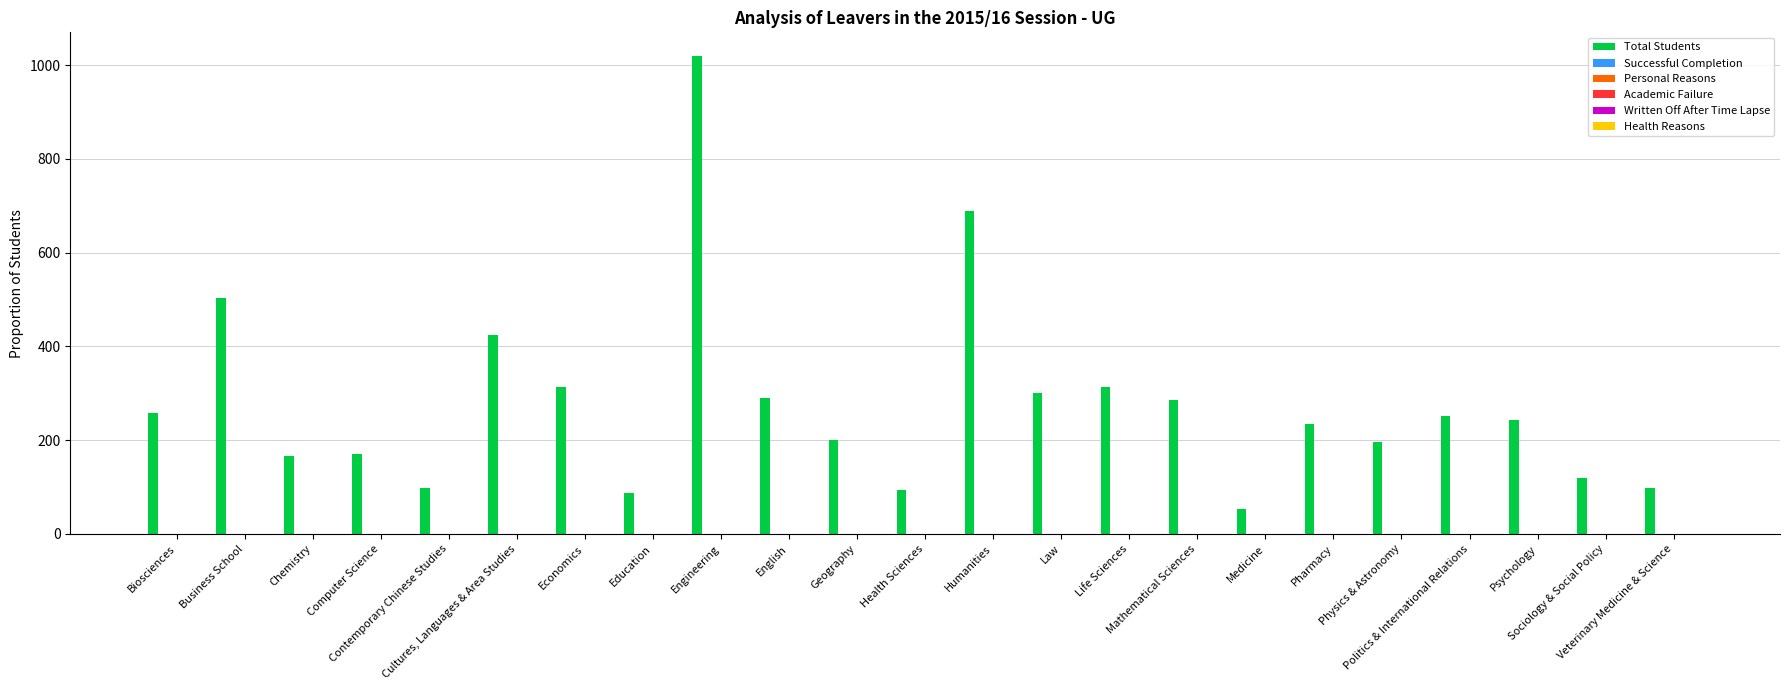

What is the greatest value displayed?

1019.0